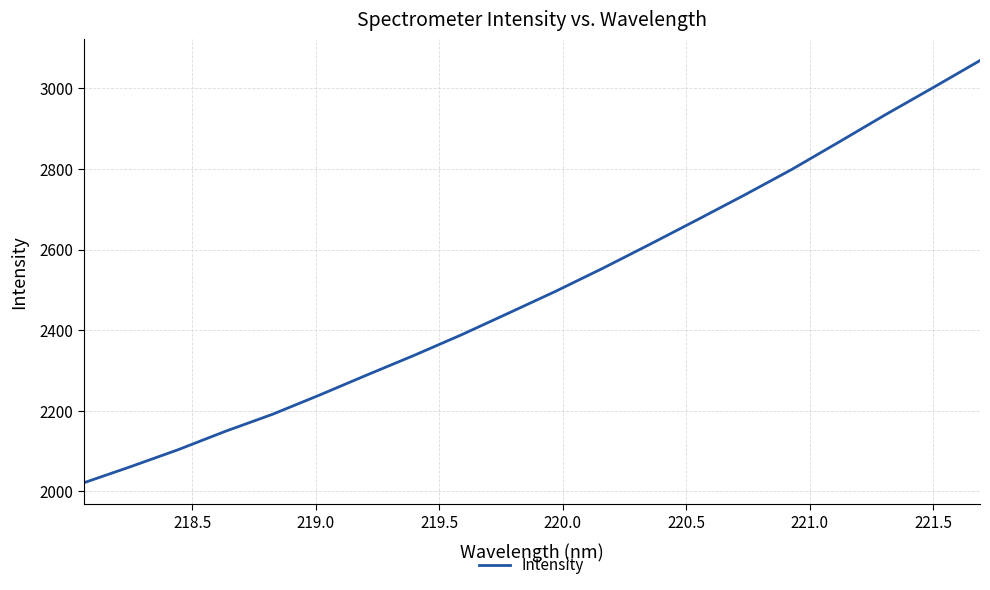

True or false: the data has more than 0 interior local peaks.

False